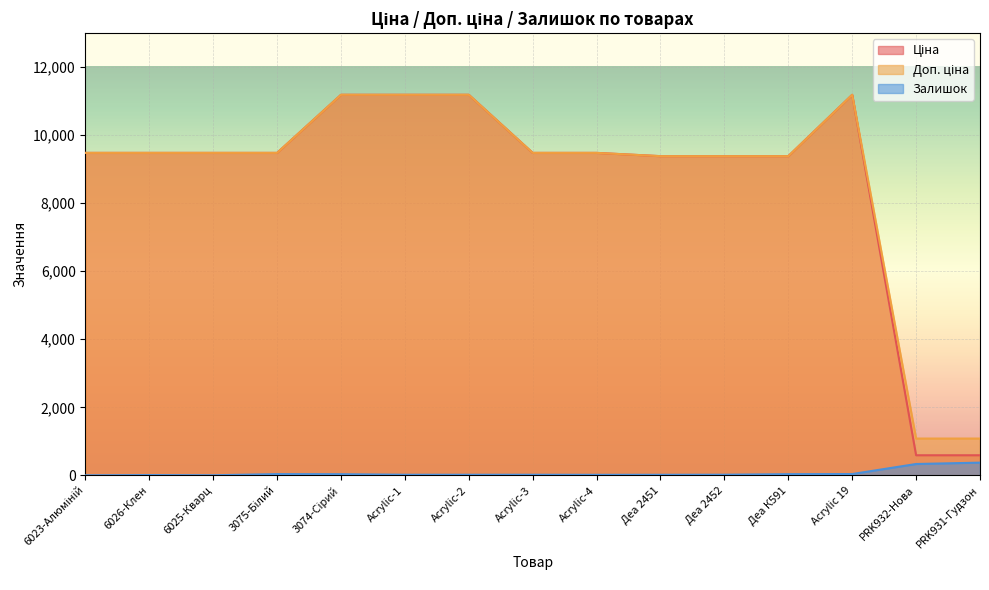

At how many categories does at least one series exceed 9670?

4